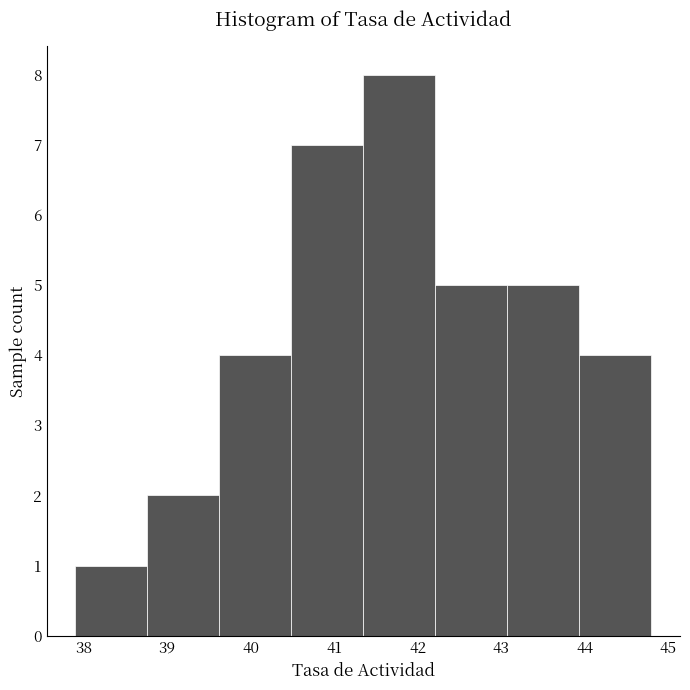

Reading left to right, transcribe this chart: for each bar, give the range it covers on the x-axis and its height. Neither the bar edges nor the heights are printed on the chart, so give them approximately, as read against the axes.

37.9 to 38.8: 1
38.8 to 39.6: 2
39.6 to 40.5: 4
40.5 to 41.4: 7
41.4 to 42.2: 8
42.2 to 43.1: 5
43.1 to 43.9: 5
43.9 to 44.8: 4